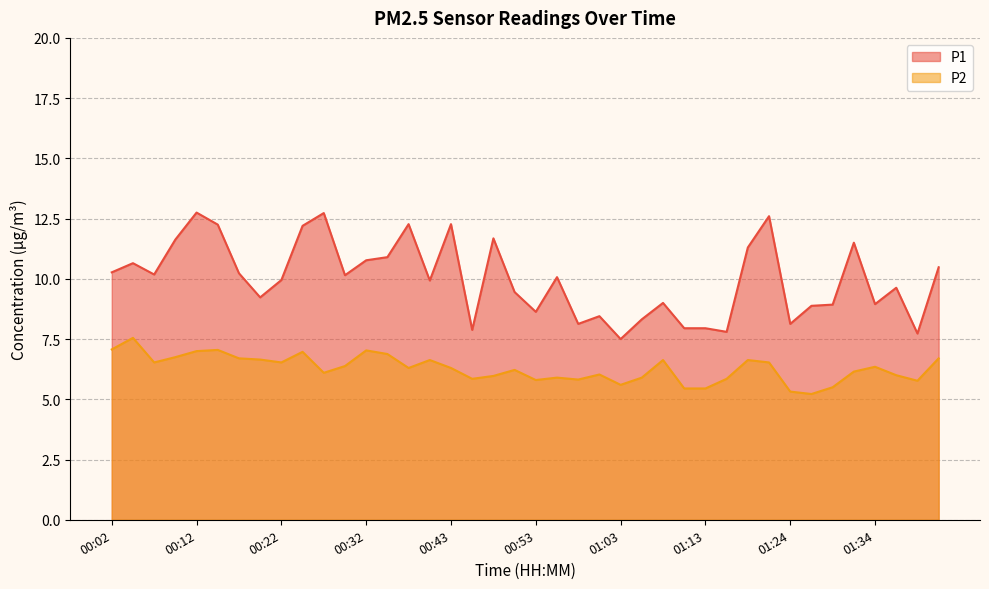

Read the P2 value at 01:06.

5.9